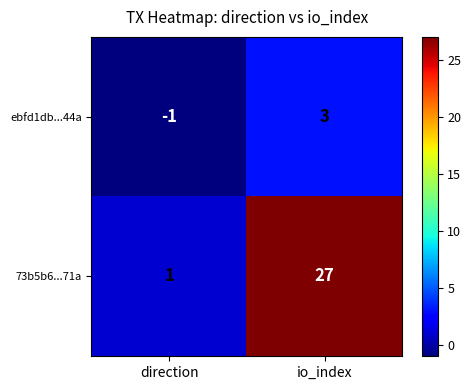

Read the 73b5b6...71a value at io_index.

27